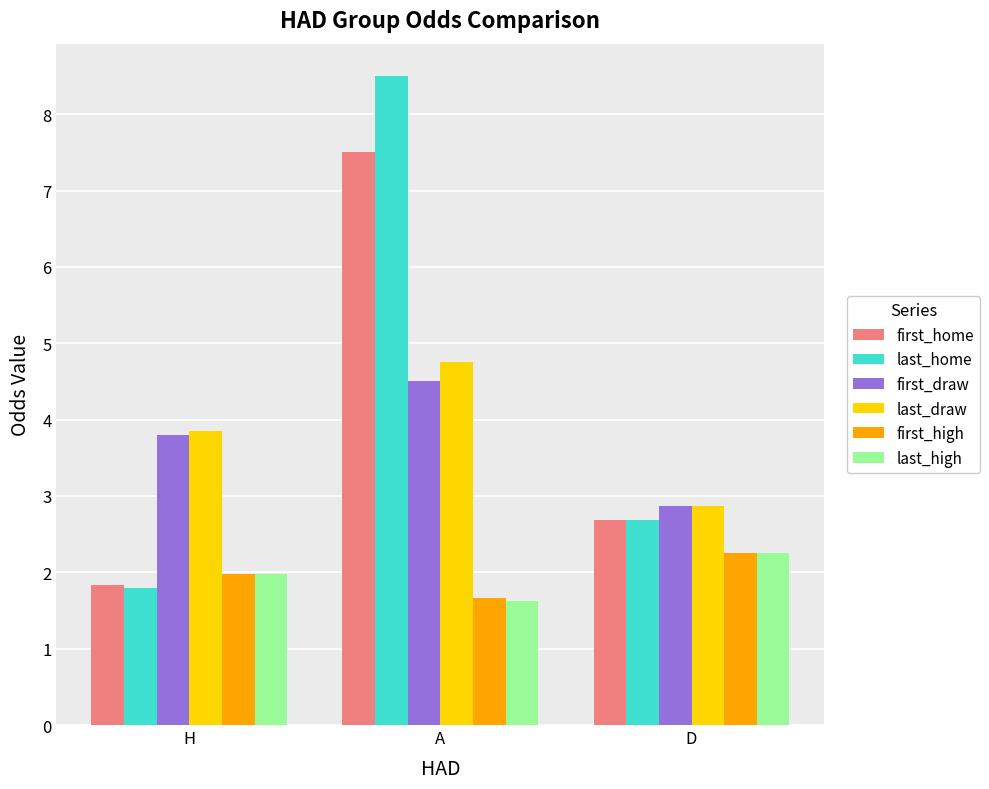

What is the approximate value of first_draw at D?

2.9